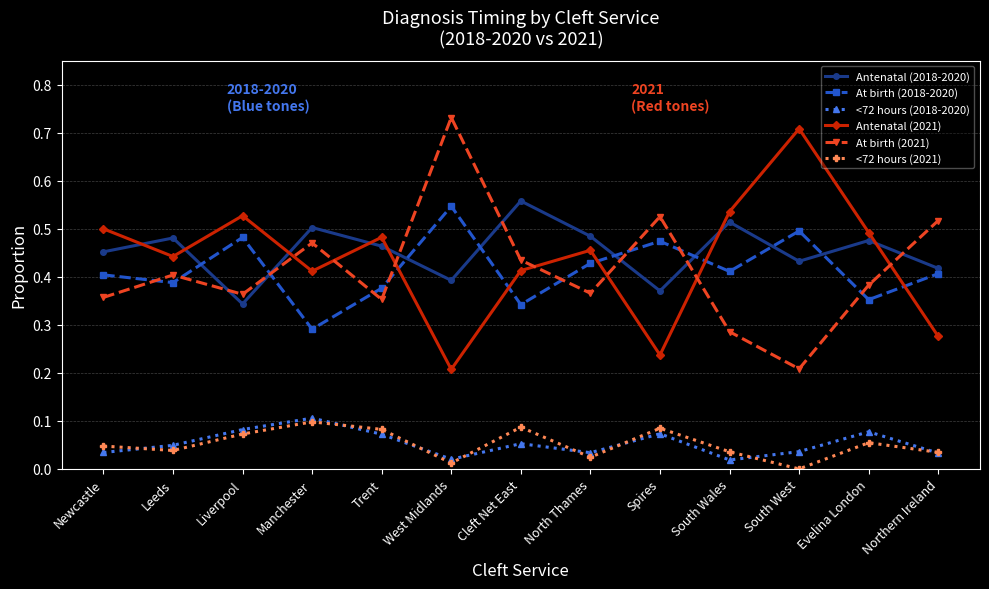

Between which two adjacent categories do At birth (2021) and Antenatal (2018-2020) first intersect?

Leeds and Liverpool